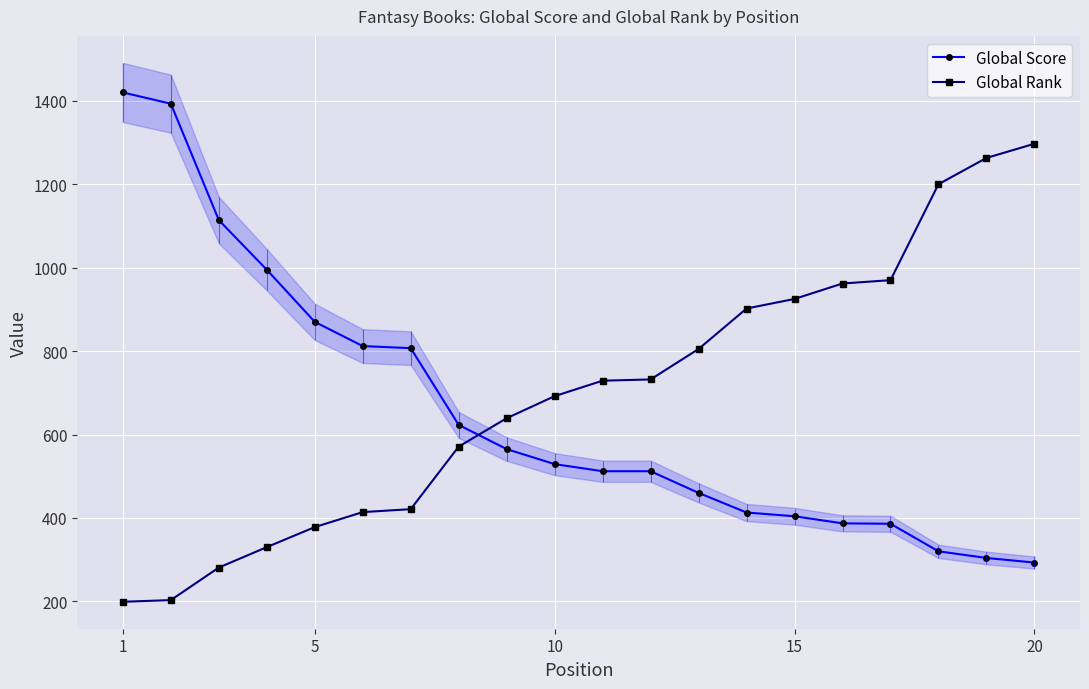

Reading right to left, transcribe all the data shown in this chart.

Global Score: 293	304	320	386	387	404	413	460	512	512	529	565	623	807	812	870	995	1114	1393	1420
Global Rank: 1297	1263	1200	970	962	925	902	805	732	729	692	639	571	421	414	378	330	281	203	199